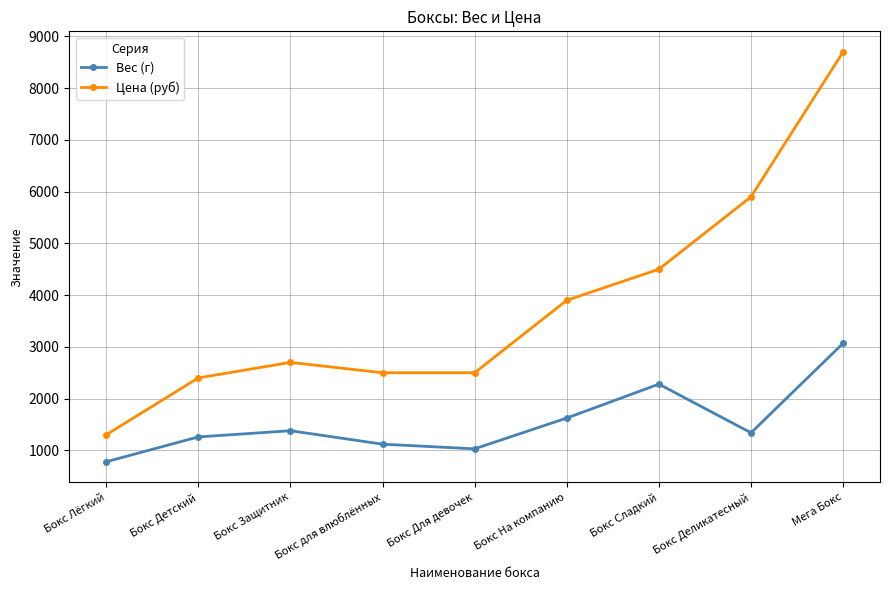

How many lines are shown in the chart?

2